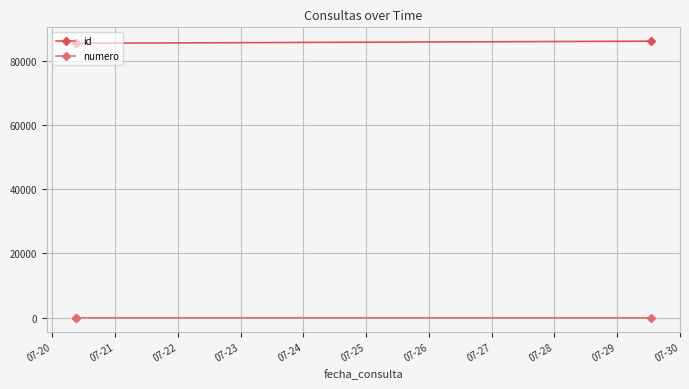

Which series has the largest total across all categories?

id